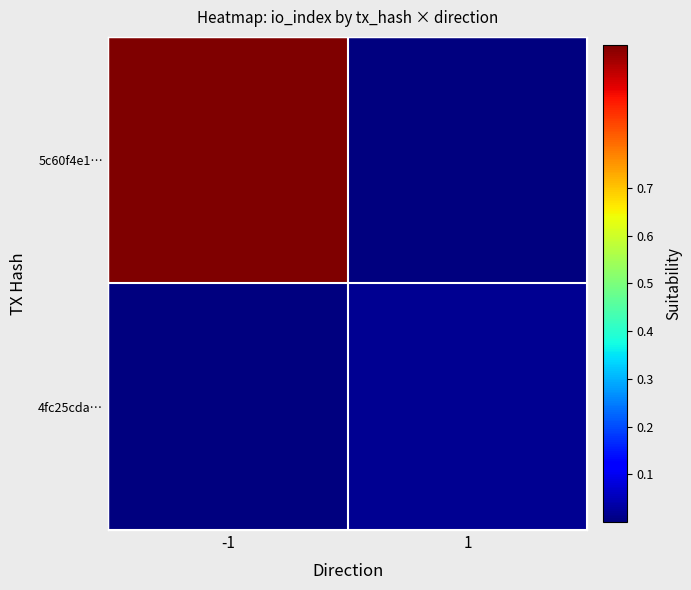

List the series in order of their overall mean, lowest first.

4fc25cda…, 5c60f4e1…